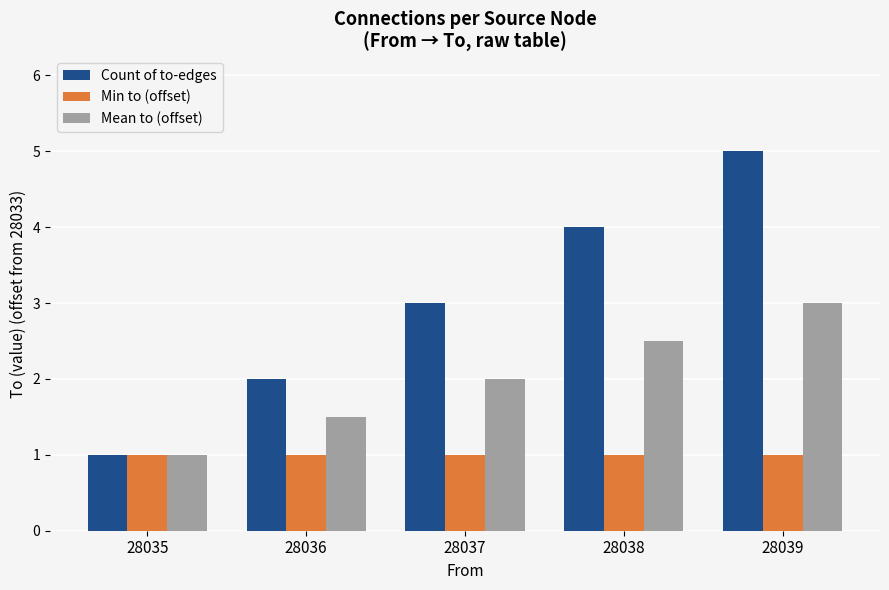

The Mean to (offset) series shows 2.5 at 28038. True or false?

True